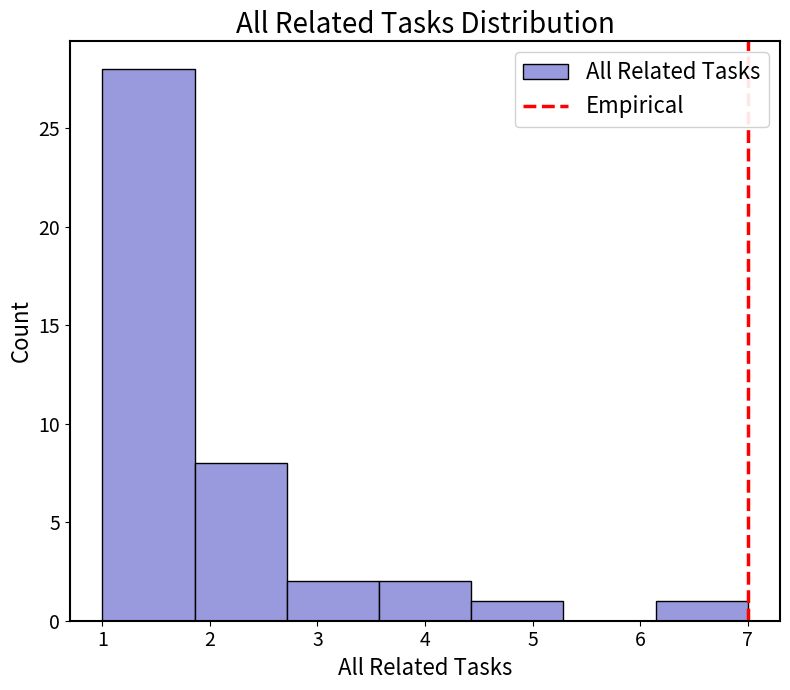

Over which range of the x-axis is the bar tallest?

1.0 to 1.9